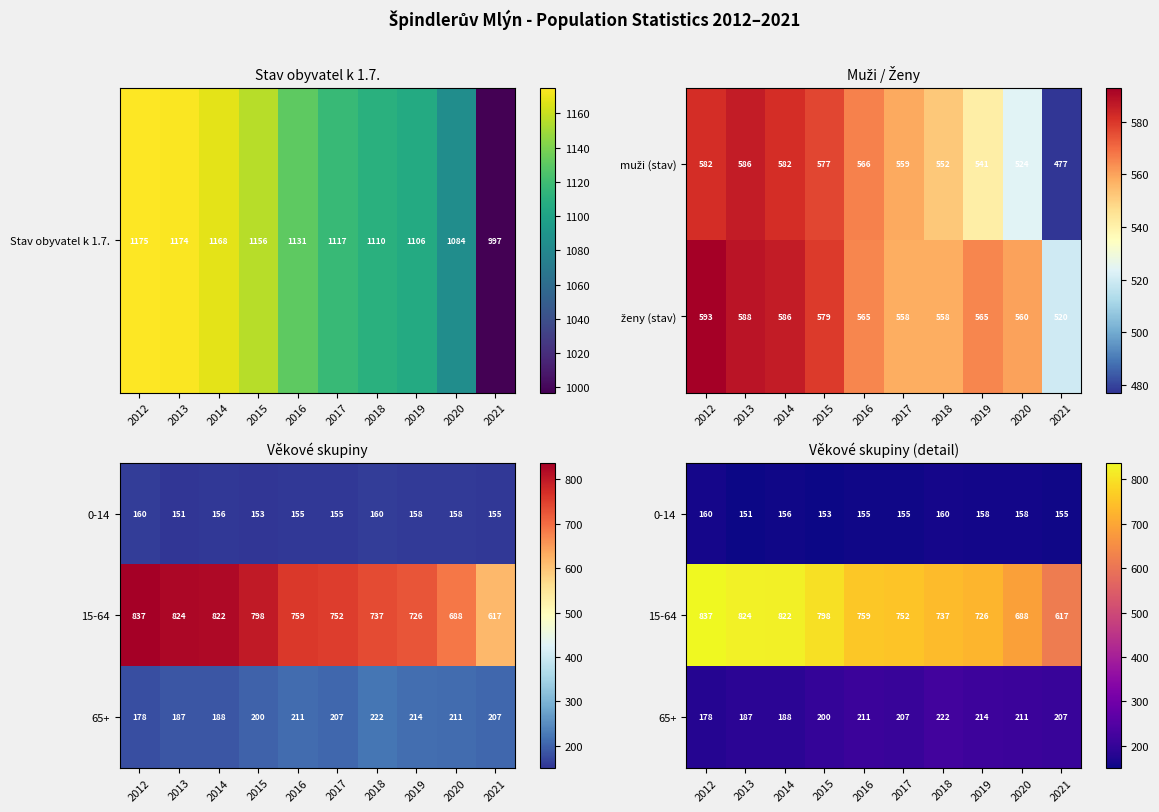

What is the approximate value of 65+ at 2019, to the nearest 5?

215